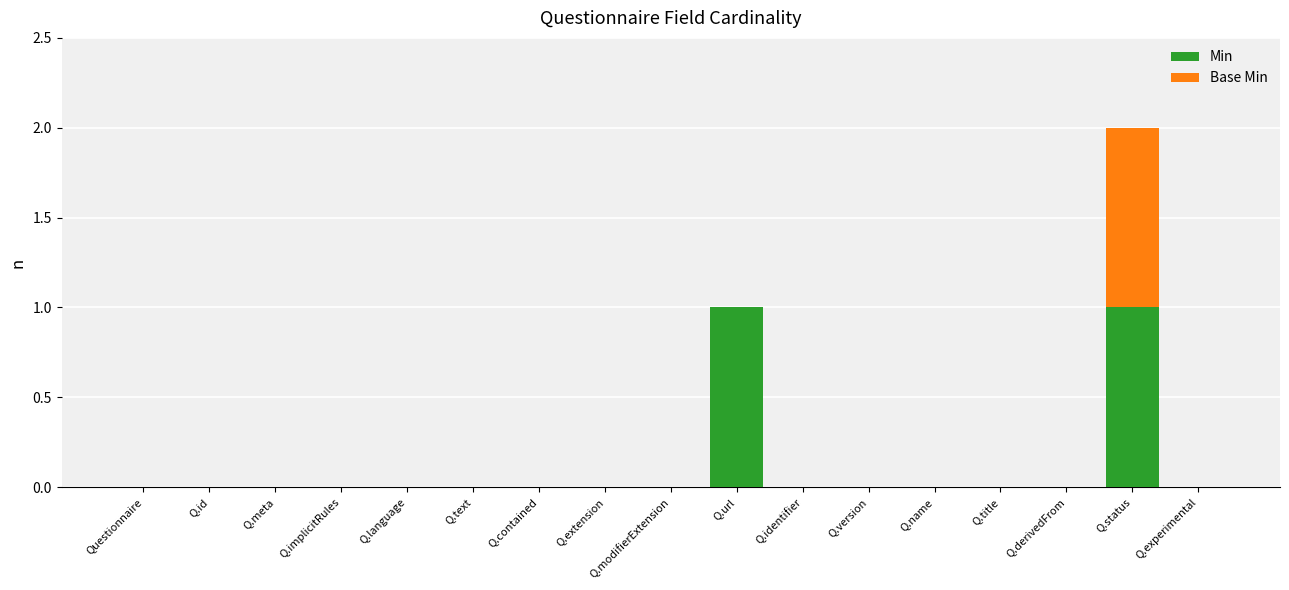

At which category is the sum across all series the highest?

Q.status